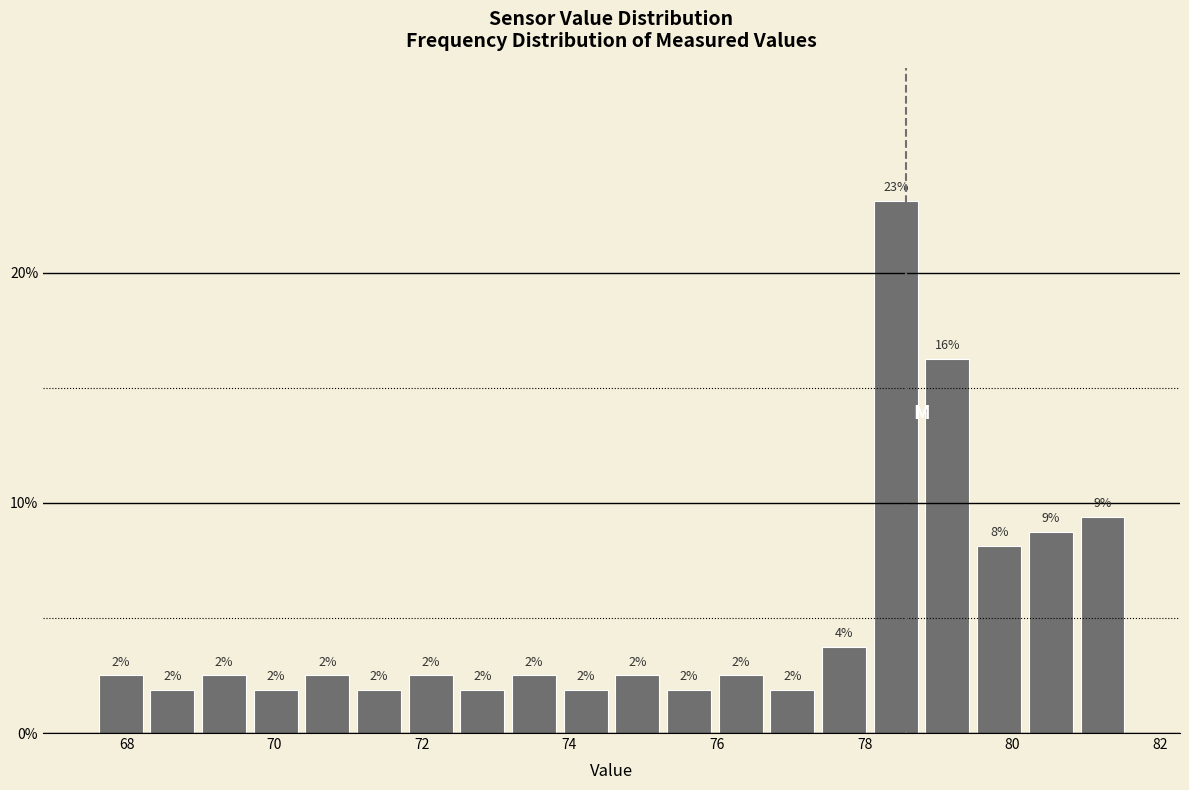

Around what value on the x-axis is the tallest bar? Give the approximate position of its centre, as read against the axis.

78.4